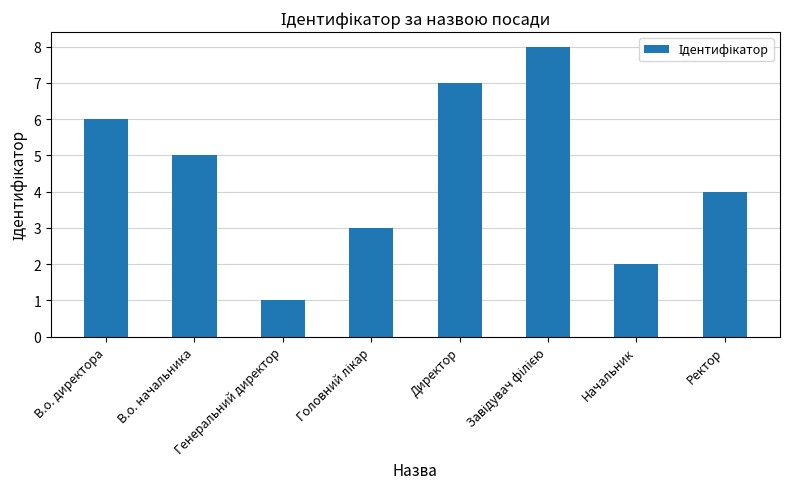

What is the change in value from Директор to Начальник?

-5